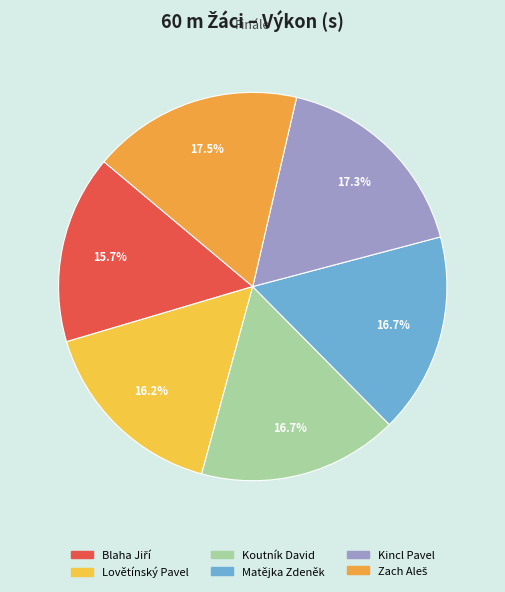

Do Blaha Jiří and Kincl Pavel together represent more than half of the pie?

No